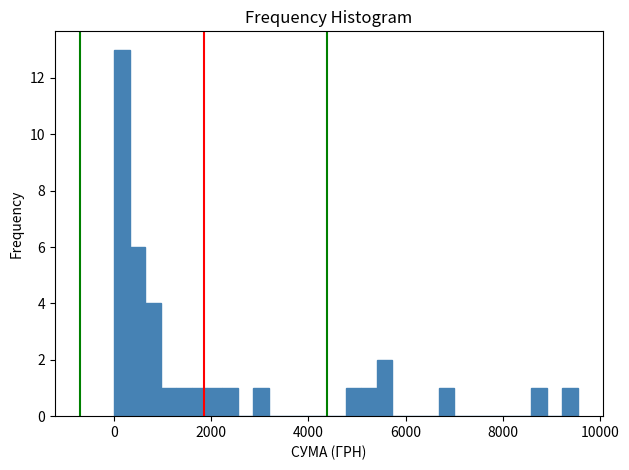

Around what value on the x-axis is the tallest bar? Give the approximate position of its centre, as read against the axis.

200